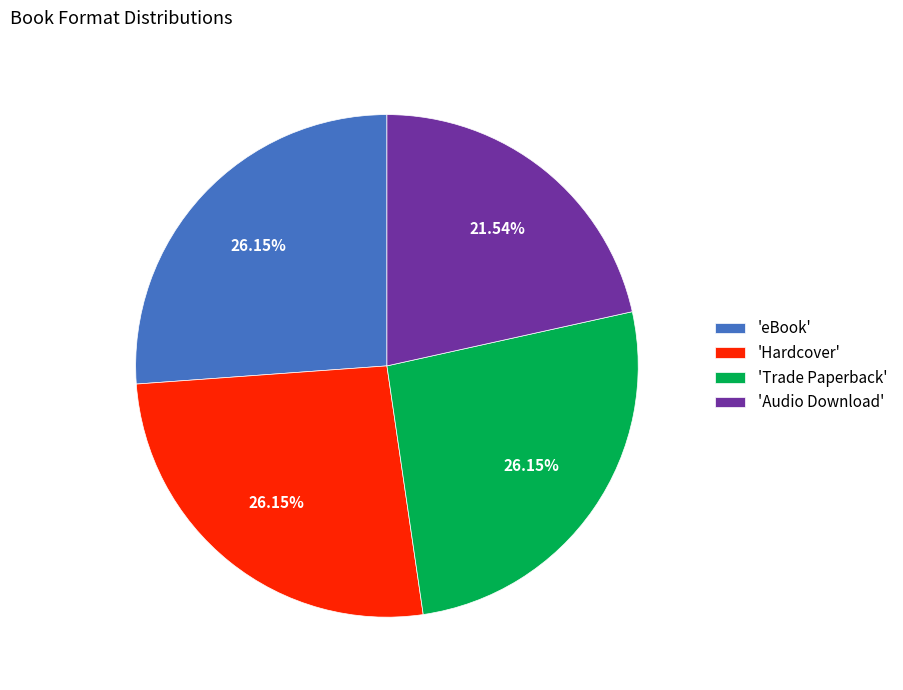

Between 'Audio Download' and 'eBook', which is larger?

'eBook'